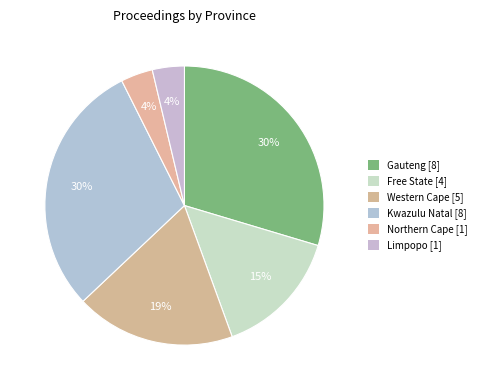

How many slices are in this pie chart?

6